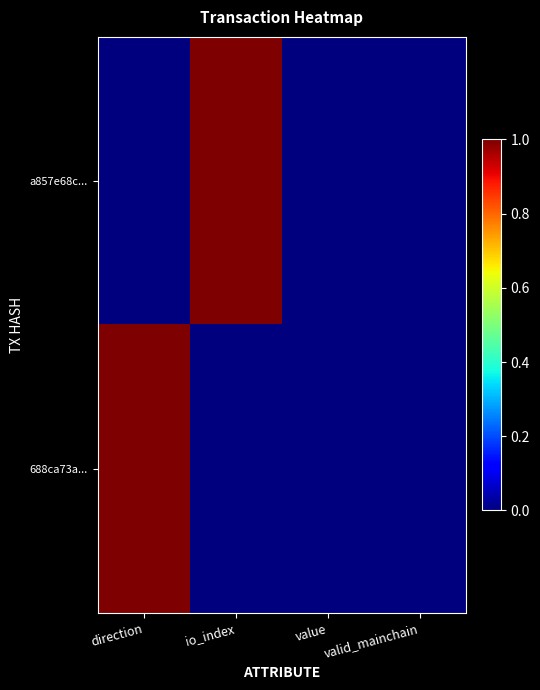

What is the total value across all series at direction?

1